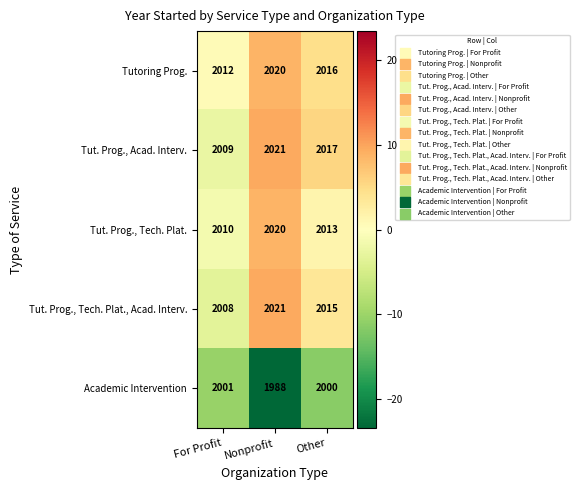

At how many categories does at least one series exceed 2004?

3